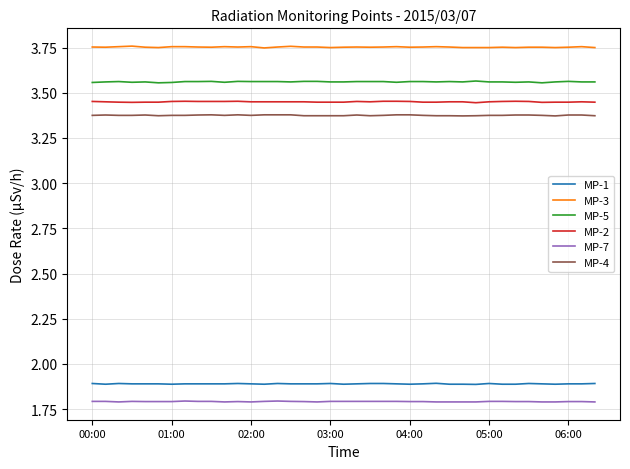

Which series has the largest total across all categories?

MP-3